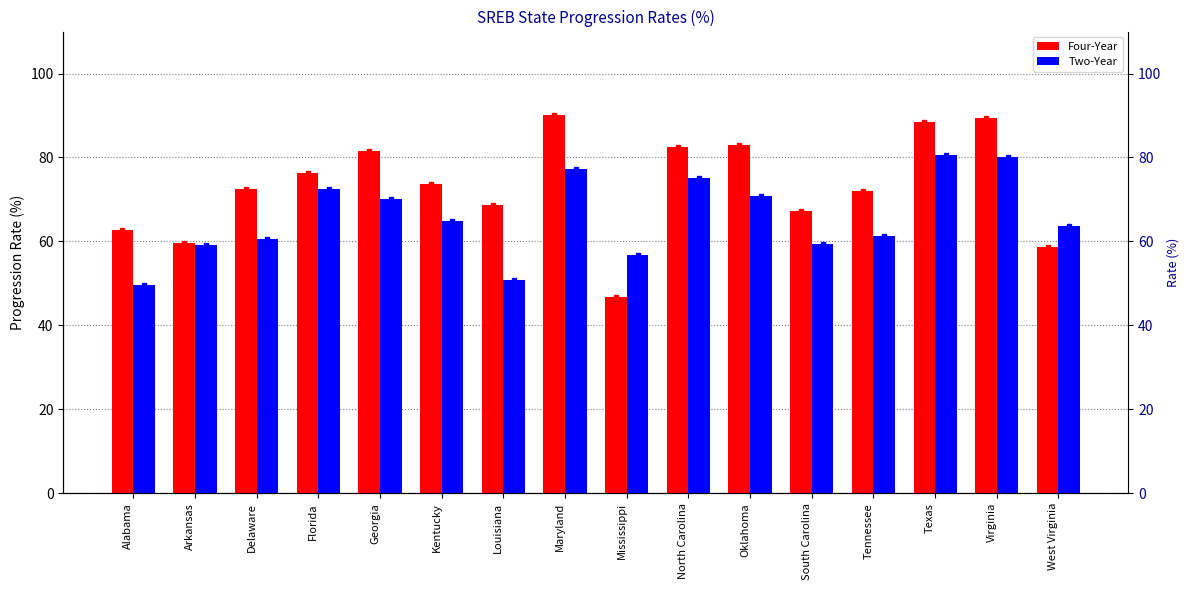

Rank the series at Arkansas from lowest to highest value.

Two-Year, Four-Year